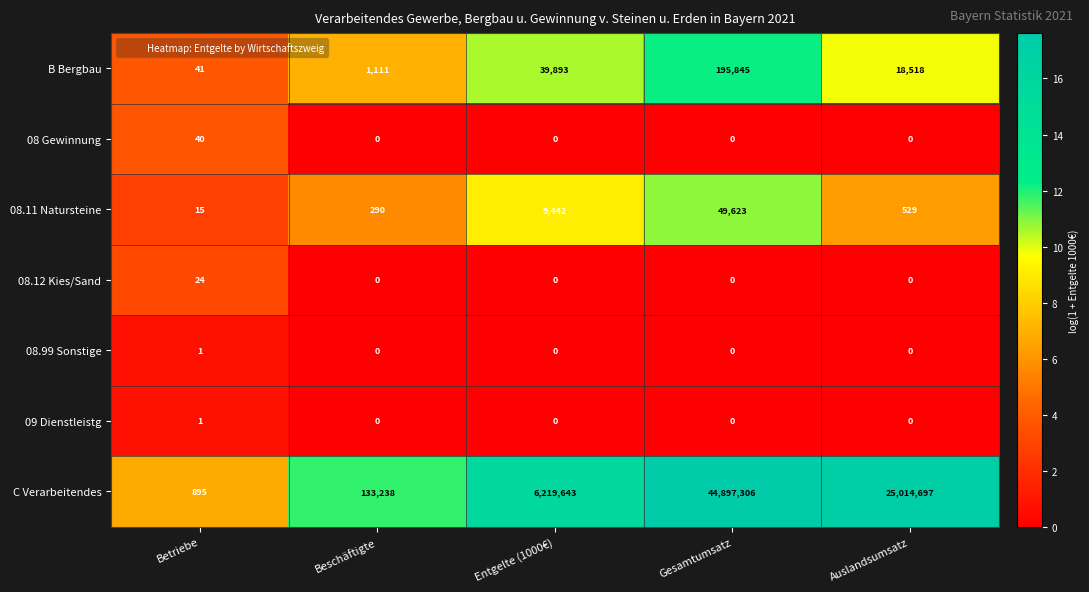

What is the total value across all series at Gesamtumsatz?

45142774